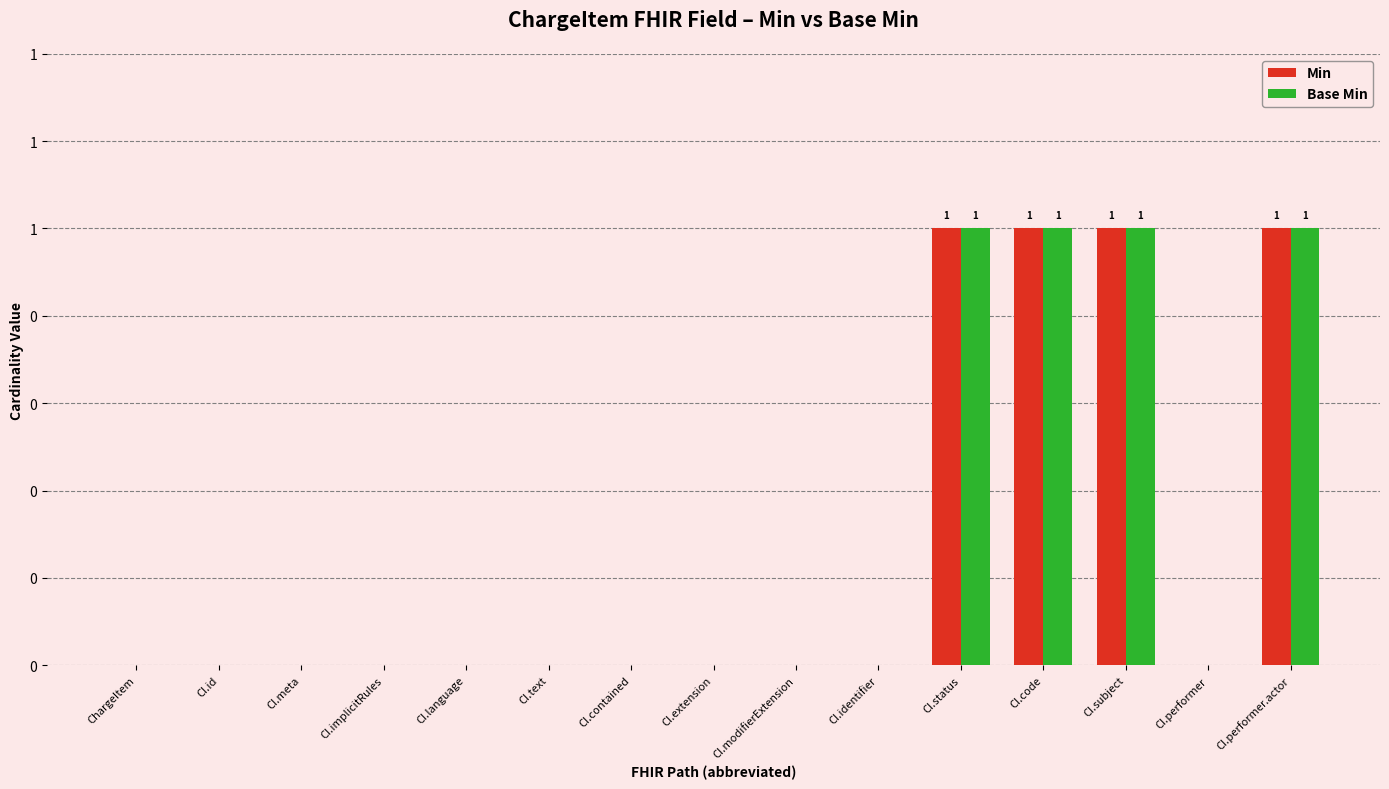

What are all the series names shown in the legend?

Min, Base Min